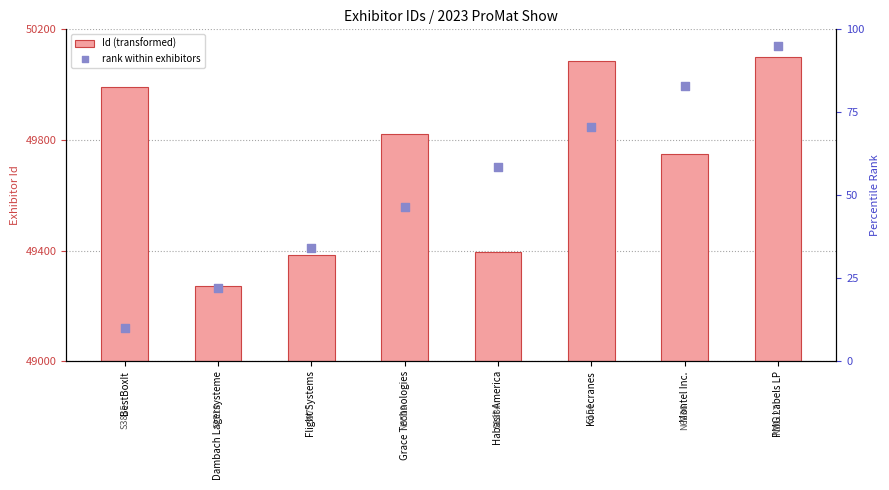

What is the total value across all series at BestBoxIt?

1000.0